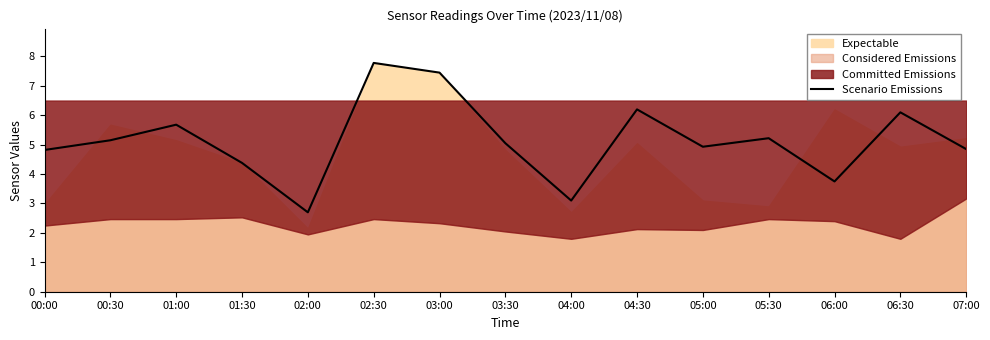

Does the chart have visible grid lines?

No